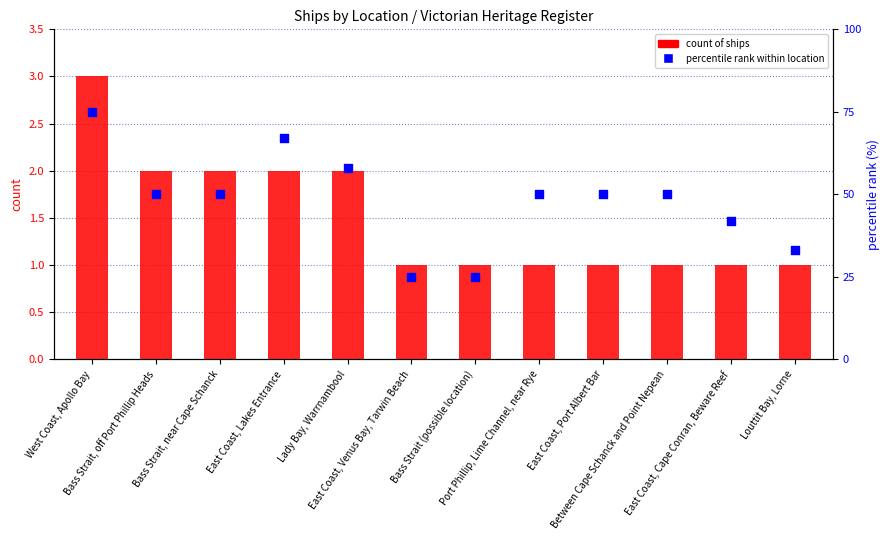

Is the value of percentile rank within location at Between Cape Schanck and Point Nepean greater than the value of count of ships at Bass Strait, near Cape Schanck?

Yes